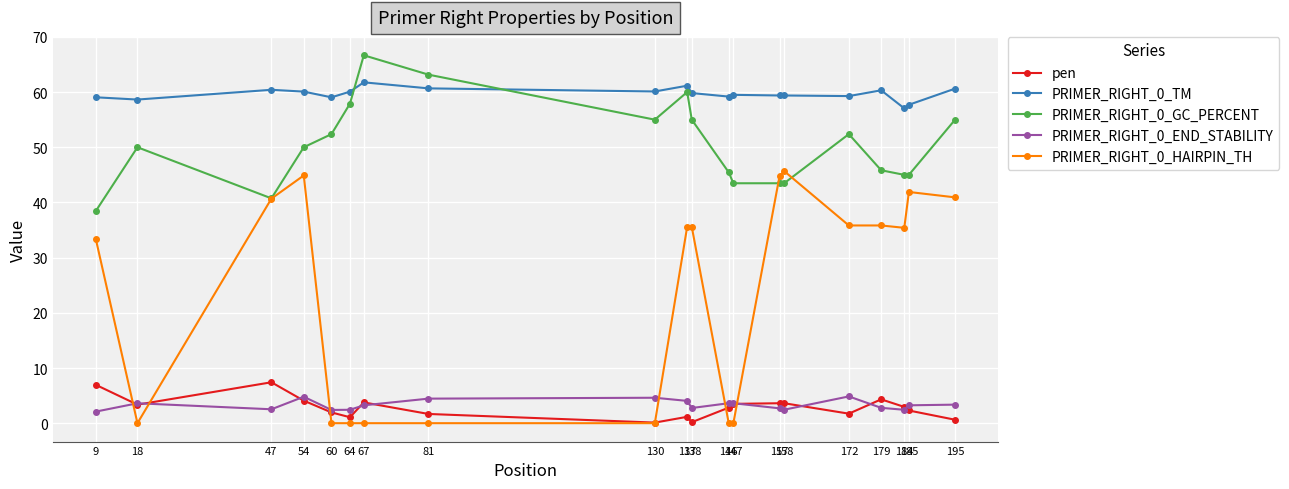

How many lines are shown in the chart?

5